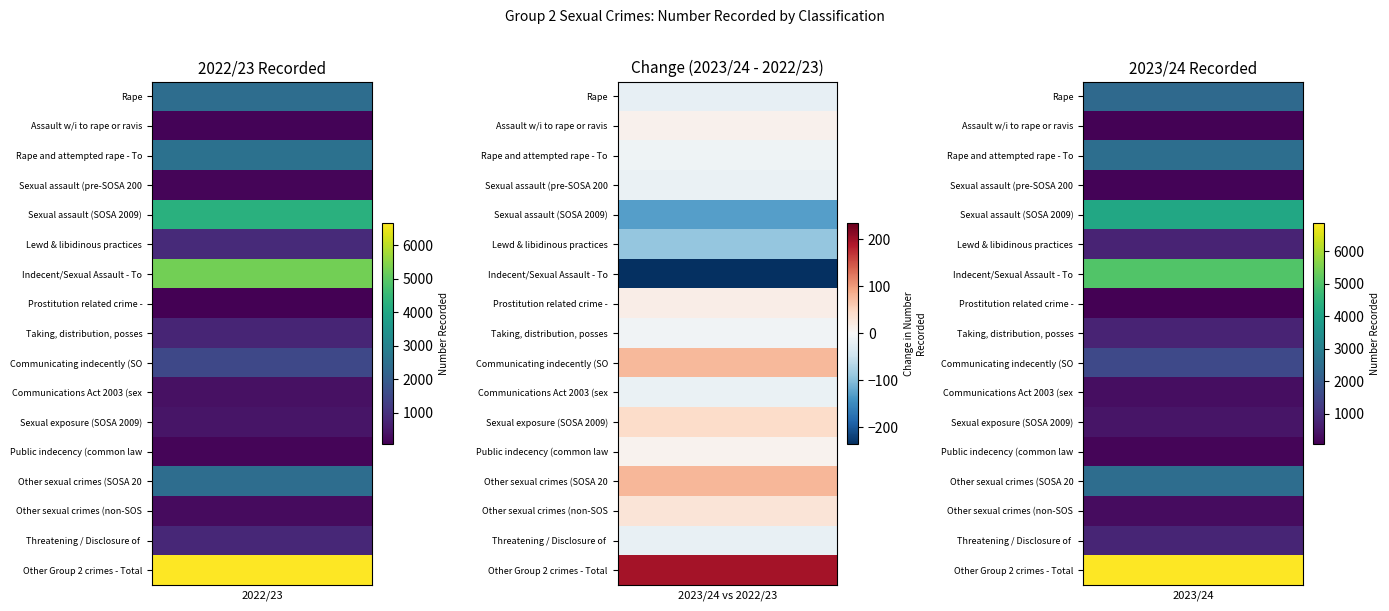

Reading right to left, extract all data points from this chart.

Rape: 2395	2415
Assault w/i to rape or ravish: 128	118
Rape and attempted rape - Total: 2523	2533
Sexual assault (pre-SOSA 2009): 143	158
Sexual assault (SOSA 2009): 4144	4274
Lewd & libidinous practices: 752	843
Indecent/Sexual Assault - Total: 5039	5275
Prostitution related crime - Total: 75	59
Taking, distribution, possession: 748	757
Communicating indecently (SOSA 2009): 1585	1508
Communications Act 2003 (sexual): 331	347
Sexual exposure (SOSA 2009): 472	428
Public indecency (common law): 162	154
Other sexual crimes (SOSA 2009): 2512	2434
Other sexual crimes (non-SOSA 2009): 291	260
Threatening / Disclosure of intimate images: 779	796
Other Group 2 crimes - Total: 6880	6684